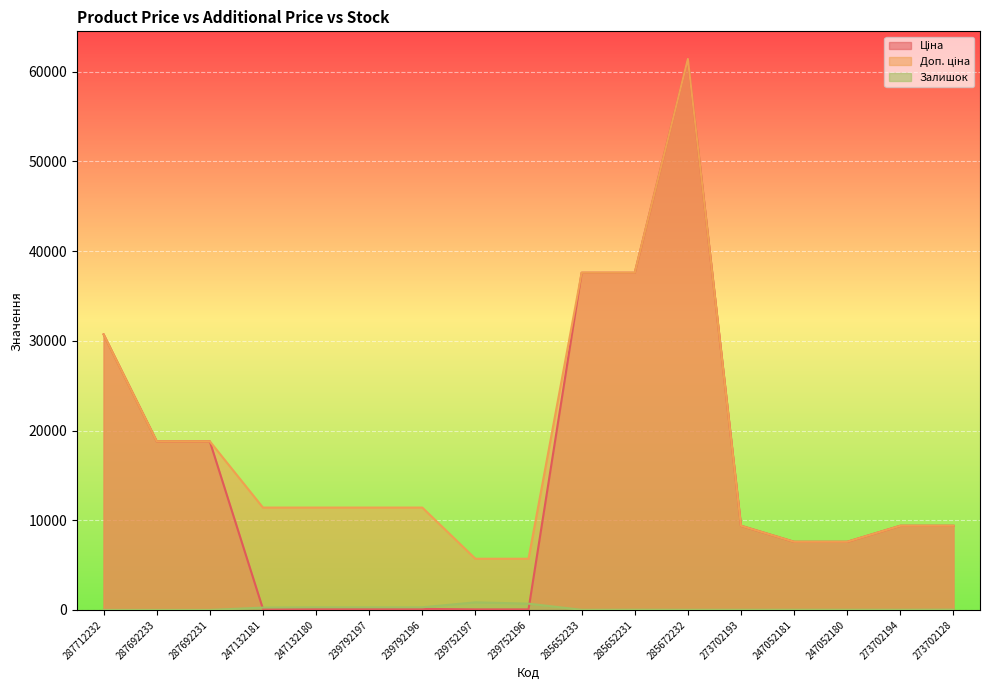

True or false: Доп. ціна has more than 2 points higher than both neighbors.

False